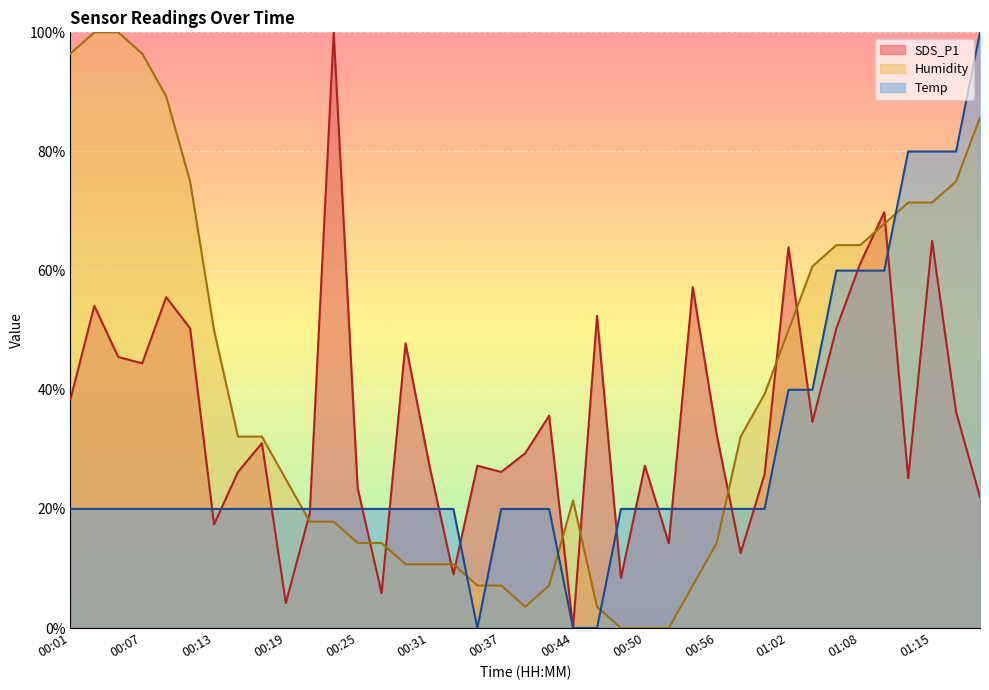

Reading right to left, extract all data points from this chart.

SDS_P1: 22.0	36.3	65.0	25.2	69.8	61.2	50.3	34.6	63.9	25.8	12.6	32.5	57.2	14.3	27.3	8.4	52.4	0.0	35.6	29.4	26.2	27.3	9.0	27.3	47.8	5.9	23.5	100.0	19.3	4.2	31.0	26.2	17.4	50.3	55.6	44.4	45.5	54.1	38.4
Humidity: 85.7	75.0	71.4	71.4	67.9	64.3	64.3	60.7	50.0	39.3	32.1	14.3	7.1	0.0	0.0	0.0	3.6	21.4	7.1	3.6	7.1	7.1	10.7	10.7	10.7	14.3	14.3	17.9	17.9	25.0	32.1	32.1	50.0	75.0	89.3	96.4	100.0	100.0	96.4
Temp: 100.0	80.0	80.0	80.0	60.0	60.0	60.0	40.0	40.0	20.0	20.0	20.0	20.0	20.0	20.0	20.0	0.0	0.0	20.0	20.0	20.0	0.0	20.0	20.0	20.0	20.0	20.0	20.0	20.0	20.0	20.0	20.0	20.0	20.0	20.0	20.0	20.0	20.0	20.0